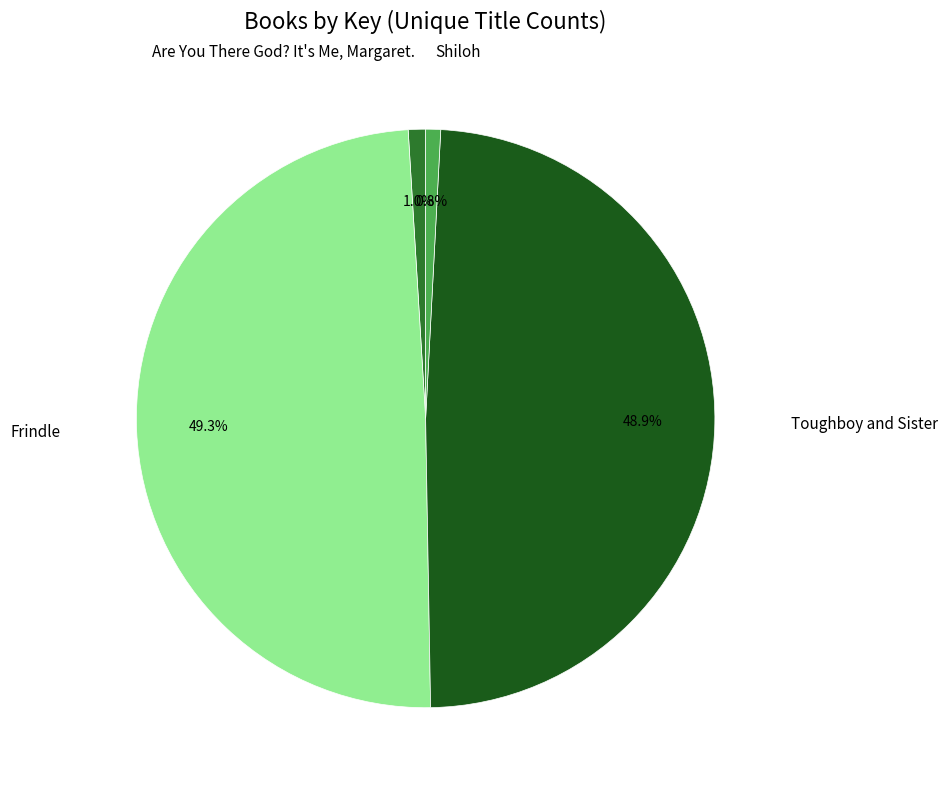

Does any single category account for the majority?

No